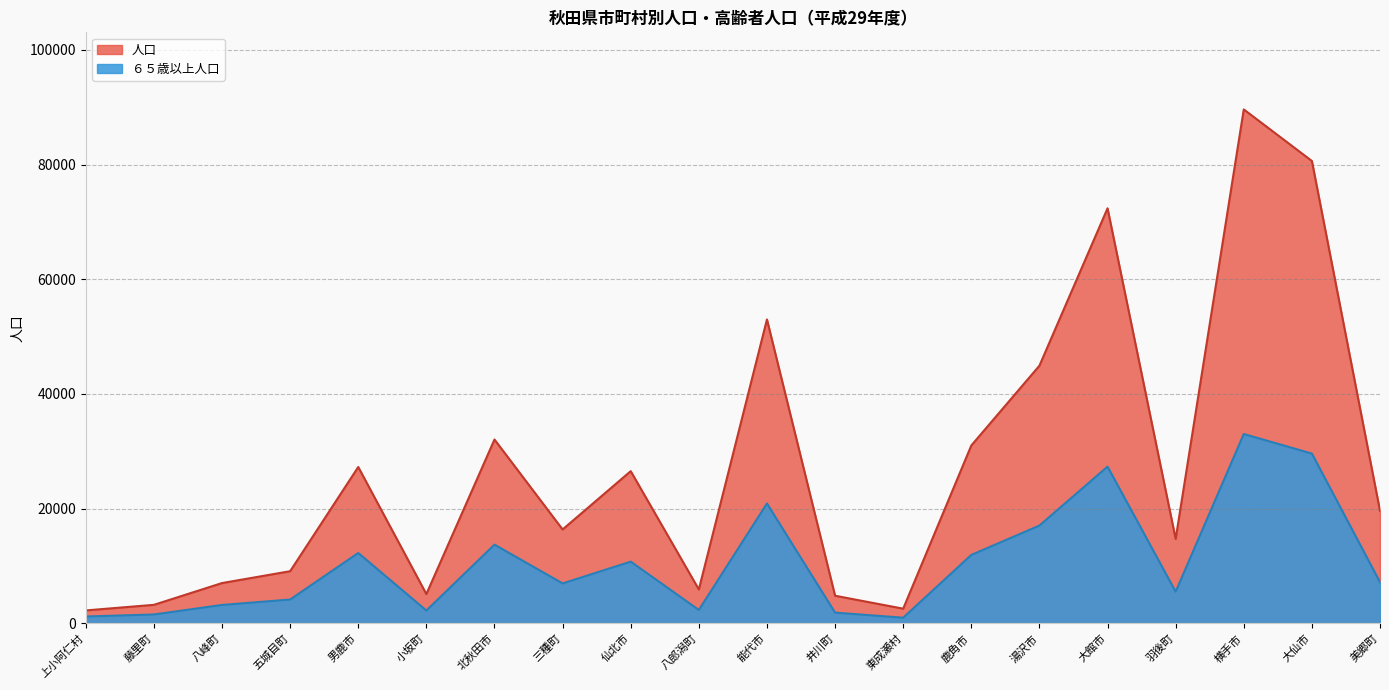

At which label does ６５歳以上人口 reach its peak?

横手市